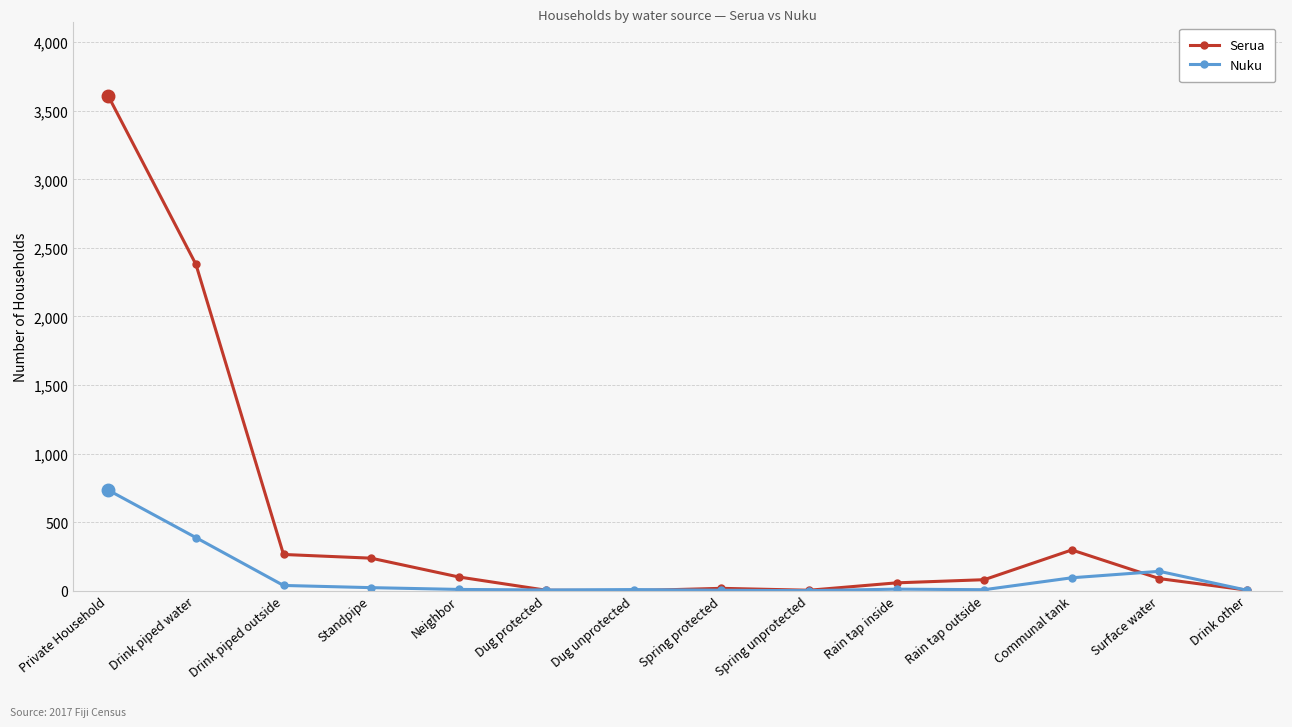

List the series in order of their peak value, lowest first.

Nuku, Serua